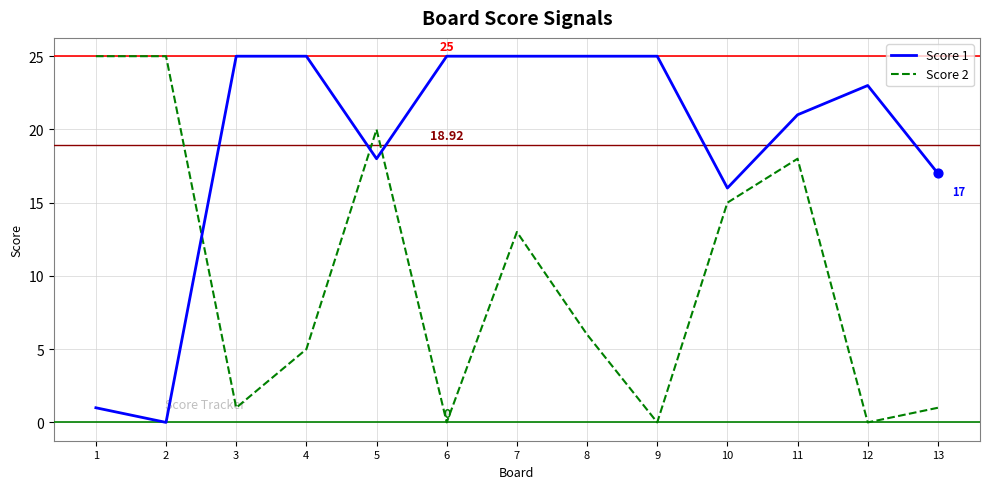

What is the difference between the highest and lowest values at 4?

20